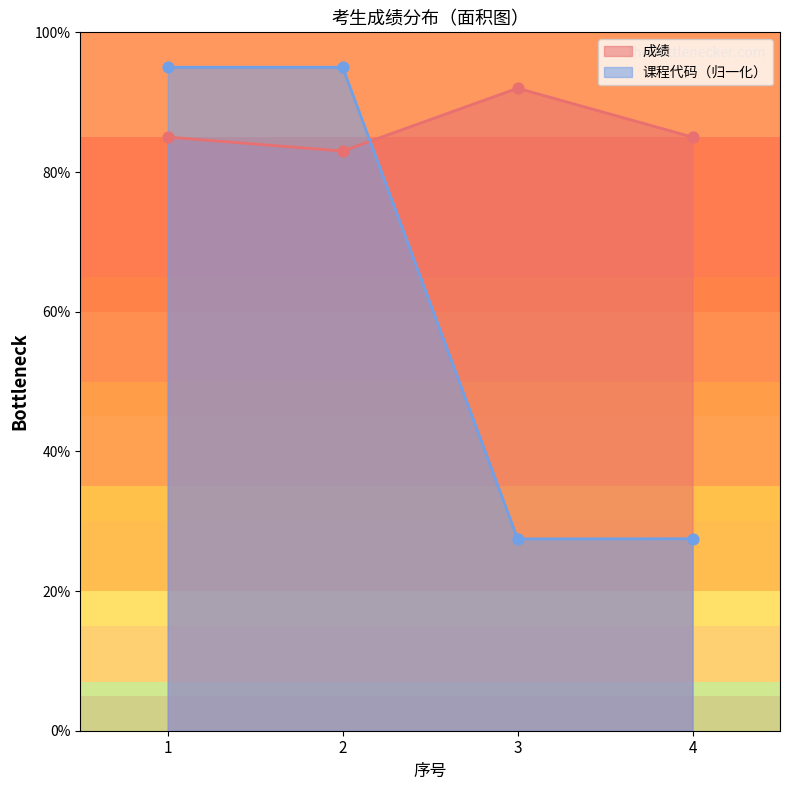

Which series has the largest total across all categories?

成绩